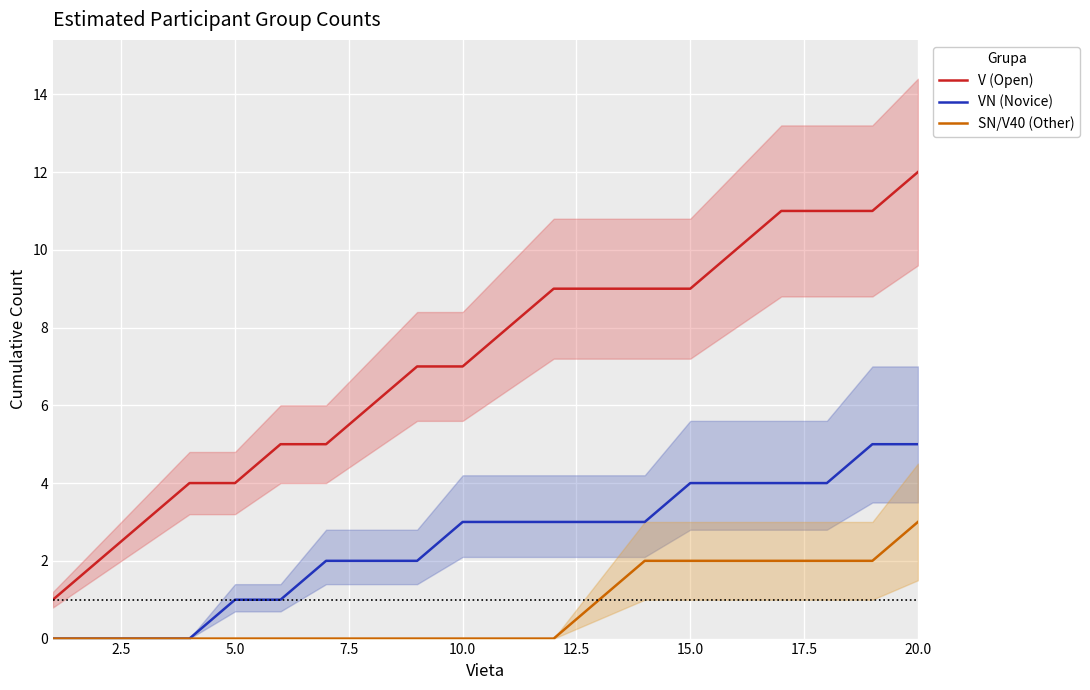

True or false: V (Open) and SN/V40 (Other) cross at least once.

False